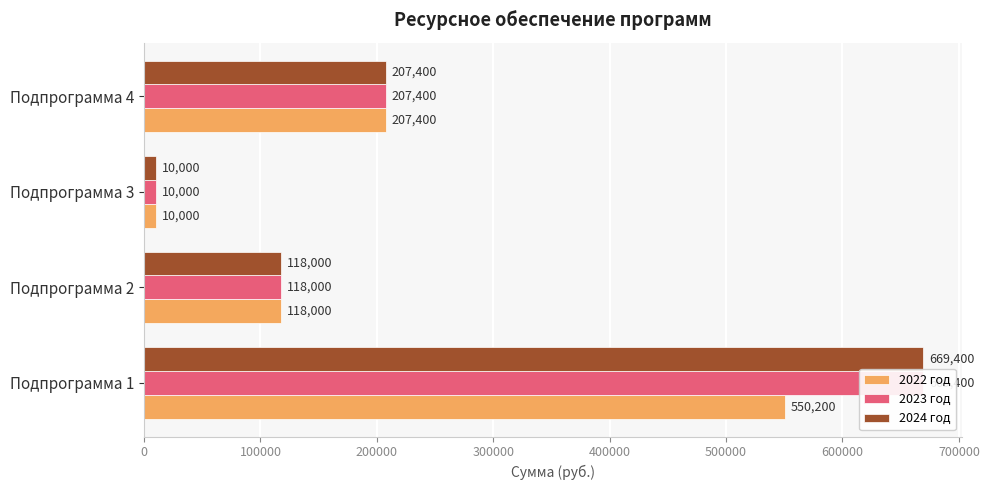

What is the sum of the 2023 год values at 100000 and 200000?

128000